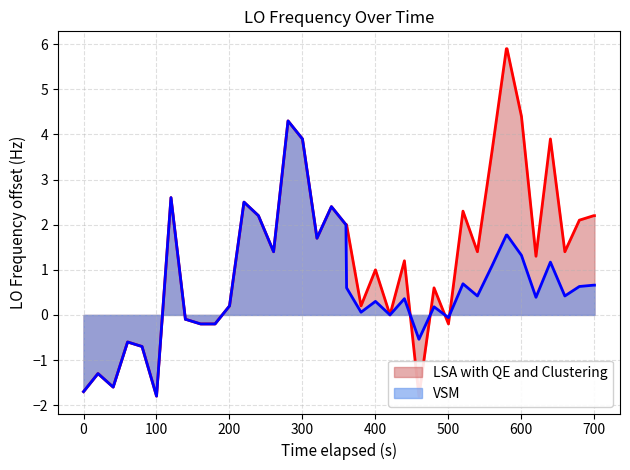

What is the highest value of the VSM series?

4.3